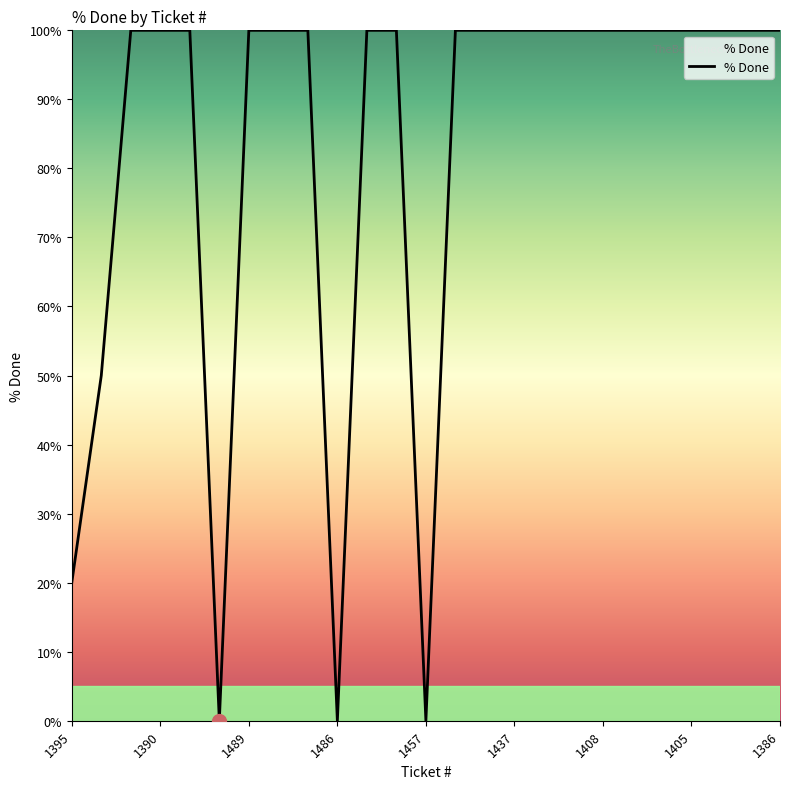

What is the difference between the maximum and minimum values?

100